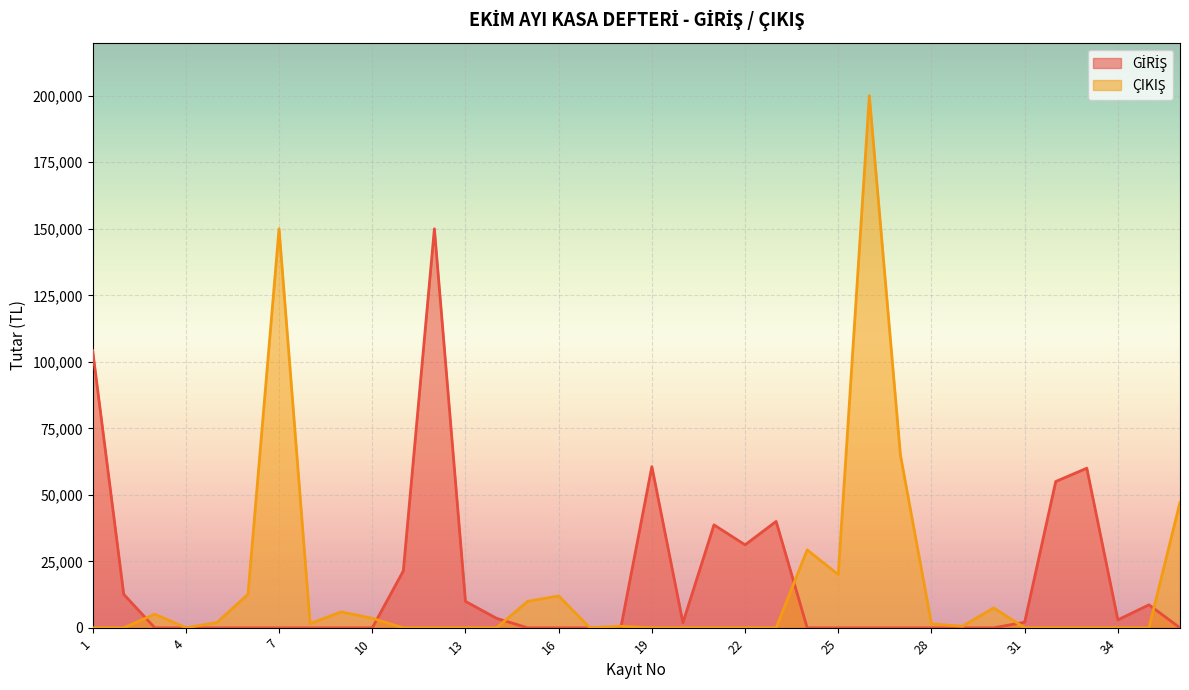

Reading left to right, extract all data points from this chart.

GİRİŞ: 104200.0	12612.0	0.0	0.0	0.0	0.0	0.0	0.0	0.0	0.0	21400.0	150000.0	9950.4	3588.1	0.0	0.0	0.0	0.0	60600.0	1900.0	38700.0	31200.0	40000.0	0.0	0.0	0.0	0.0	0.0	0.0	0.0	2100.0	55000.0	60000.0	3000.0	8650.0	0.0
ÇIKIŞ: 0.0	0.0	5148.0	30.0	2000.0	12612.0	150000.0	1582.9	6000.0	3600.0	0.0	0.0	0.0	0.0	9950.4	12000.0	80.0	600.0	0.0	0.0	0.0	0.0	0.0	29300.0	20000.0	200000.0	65000.0	1500.0	600.0	7500.0	0.0	0.0	0.0	0.0	0.0	47172.5